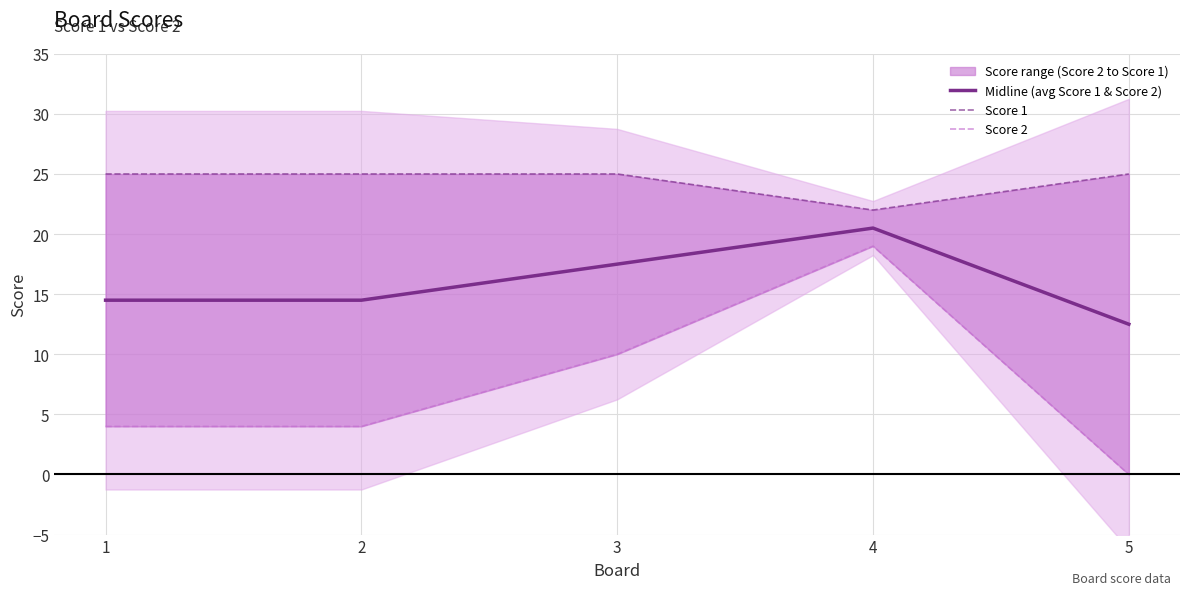

True or false: Score 1 and Score 2 cross at least once.

False